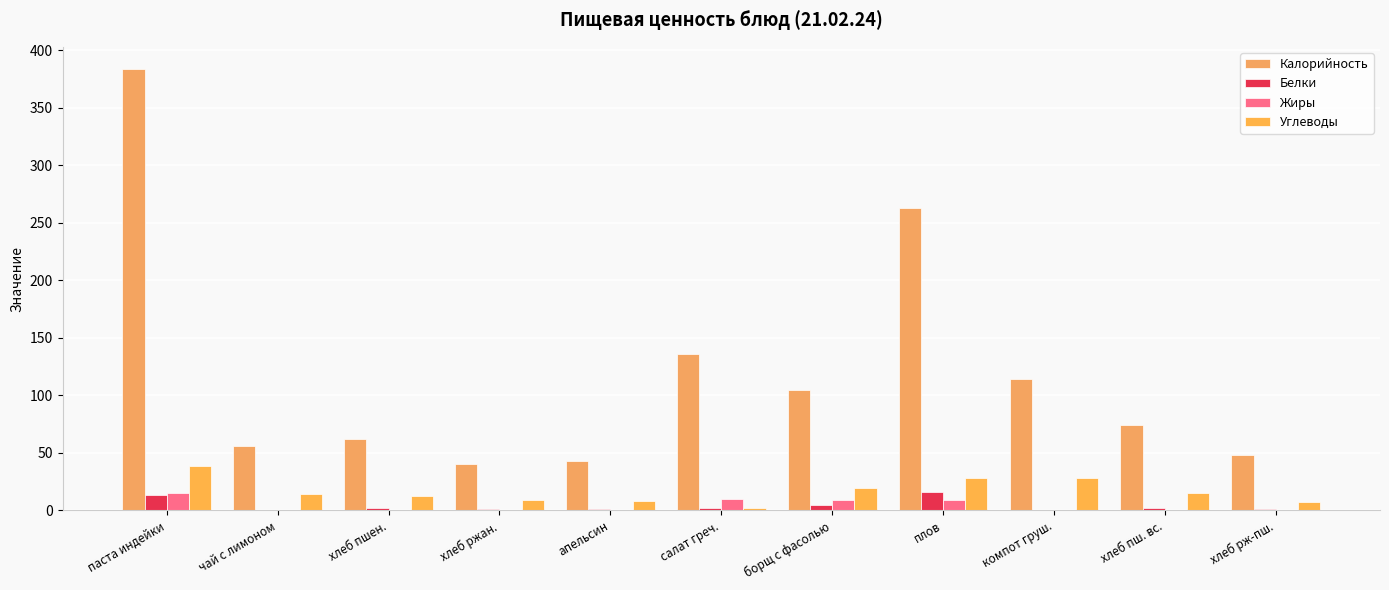

List the series in order of their peak value, highest first.

Калорийность, Углеводы, Белки, Жиры